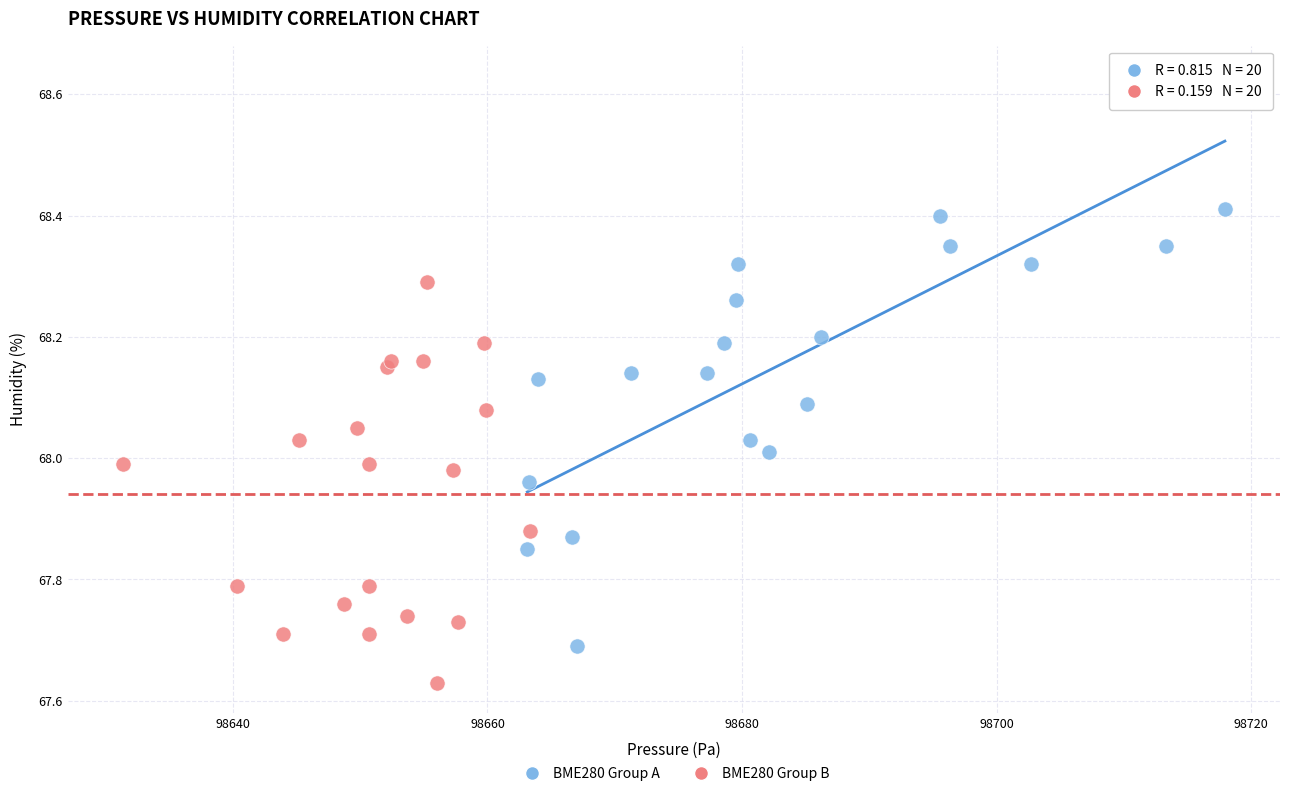

Which series contains the highest Y value?

BME280 Group A